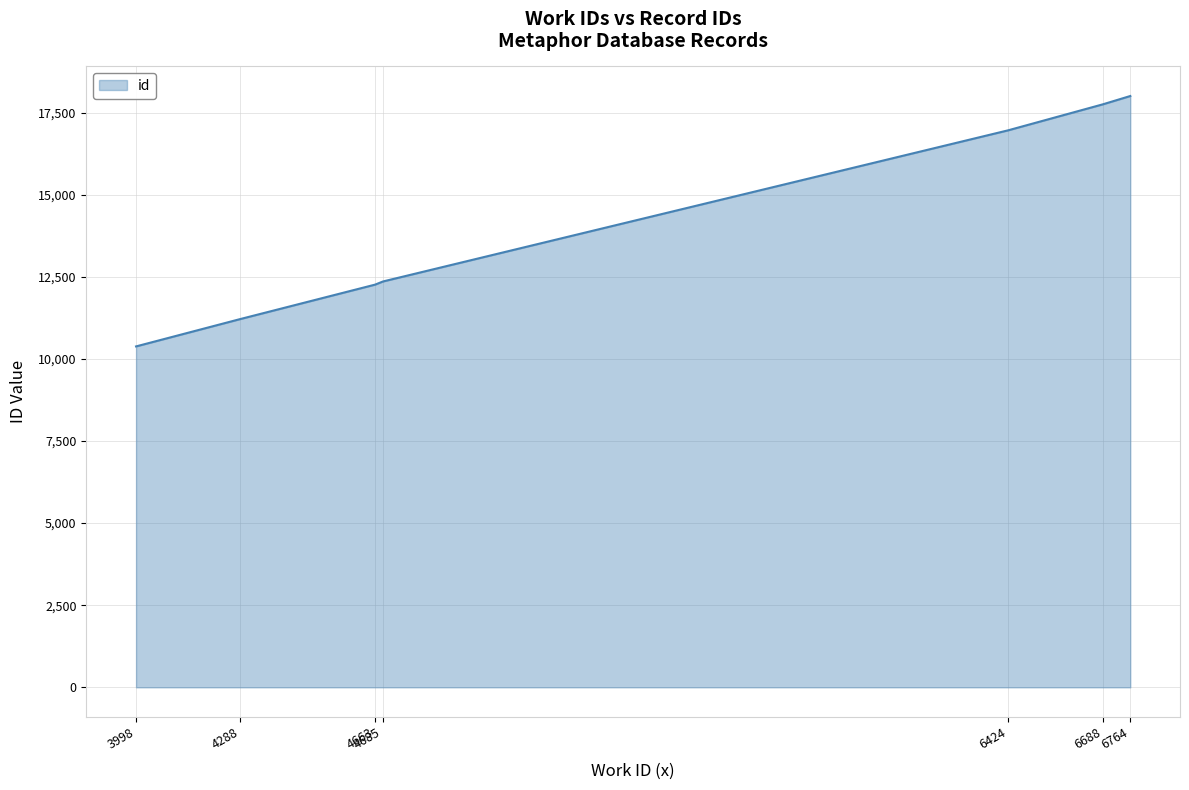

Where is the data nearest to the value 14190?

4685